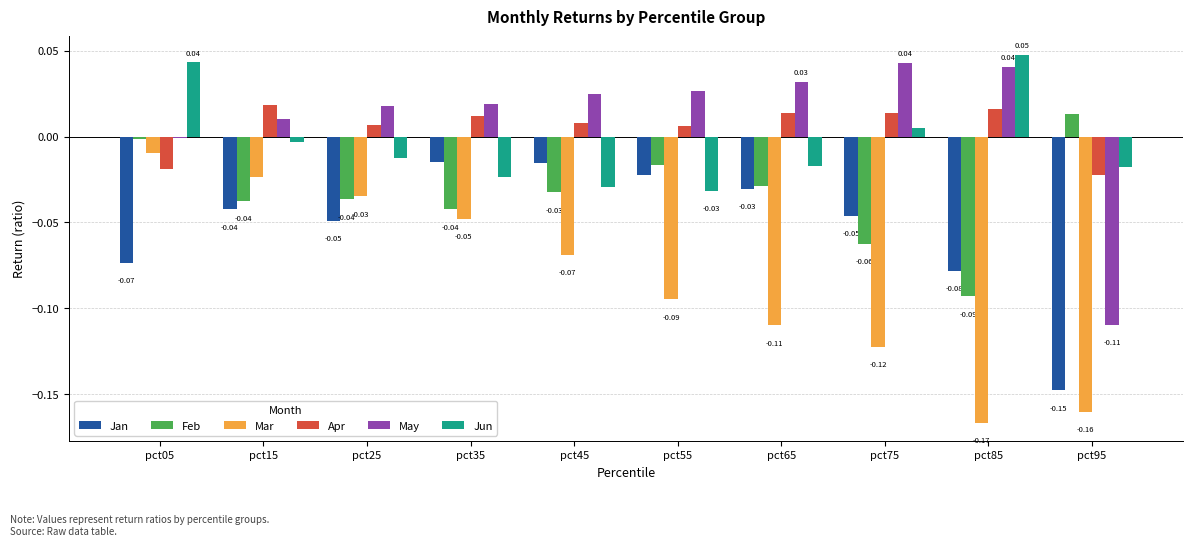

Is the value of May at pct85 greater than the value of Mar at pct05?

Yes